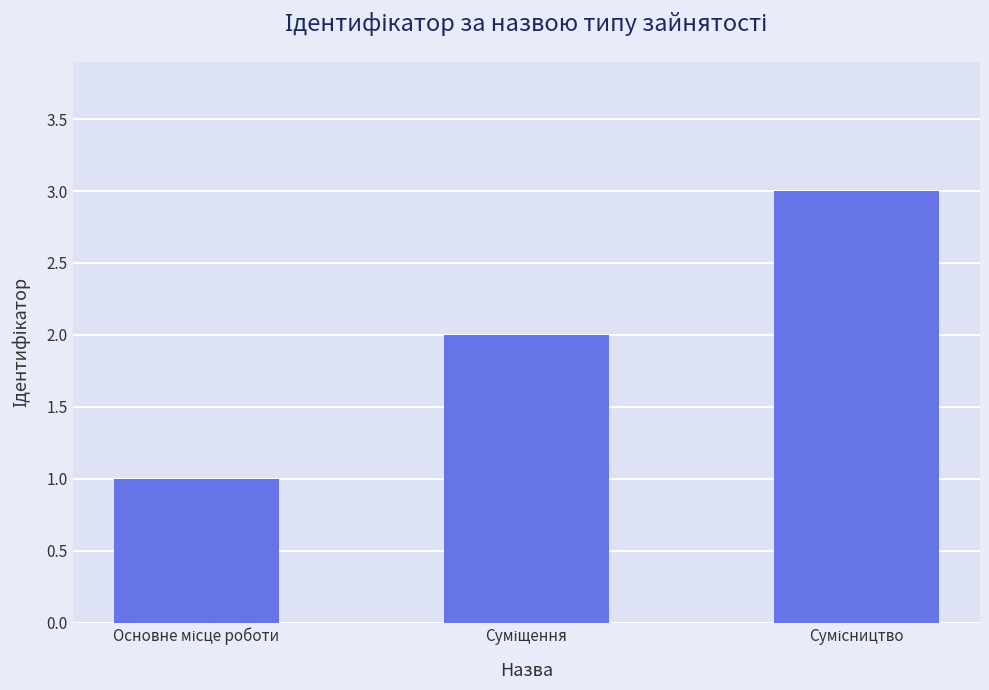

What is the sum of all values?

6